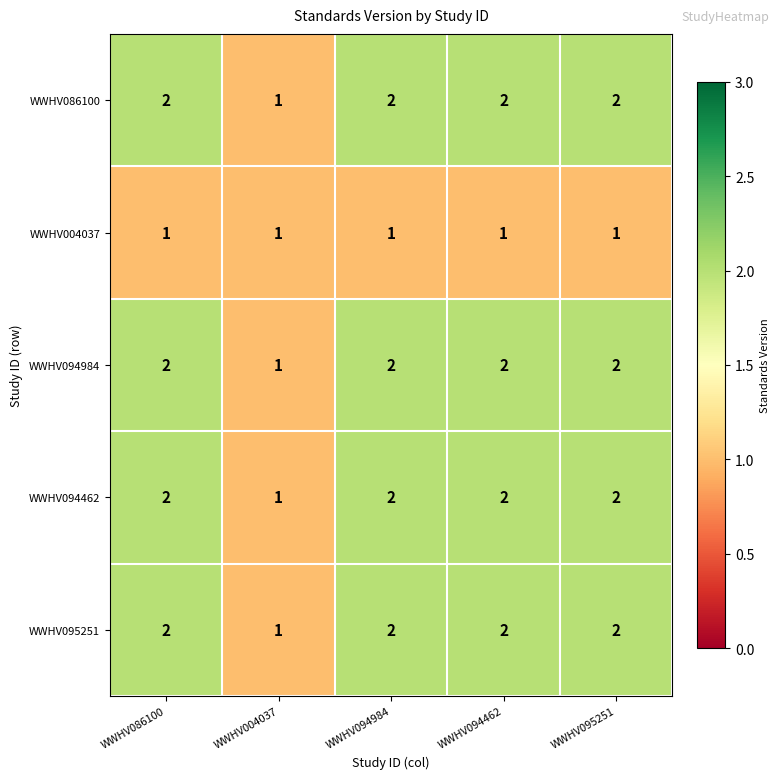

The value of WWHV094984 at WWHV086100 is 3. True or false?

False